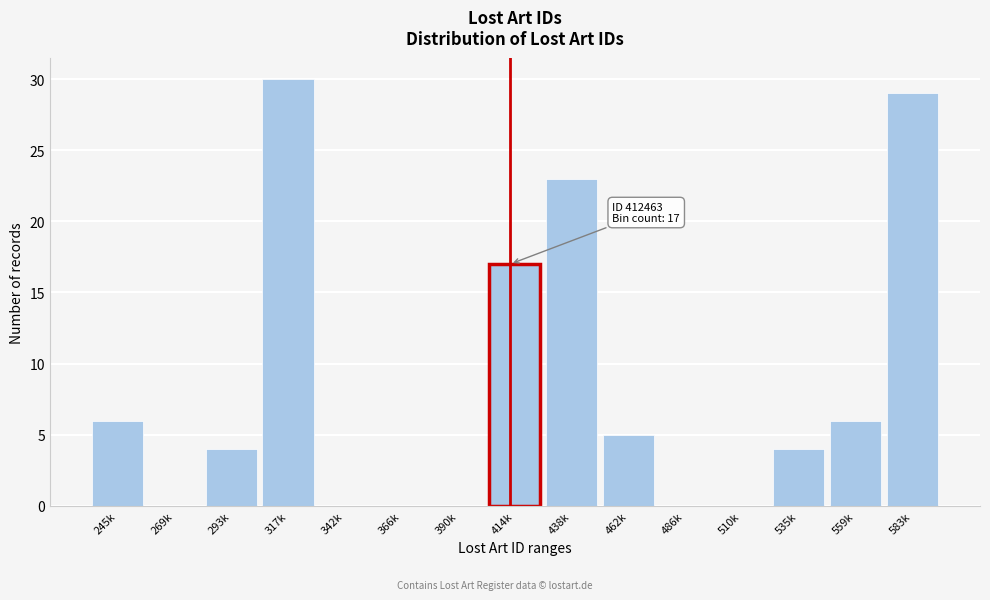

Reading left to right, transcribe all the data shown in this chart.

245k=6	269k=0	293k=4	317k=30	342k=0	366k=0	390k=0	414k=17	438k=23	462k=5	486k=0	510k=0	535k=4	559k=6	583k=29